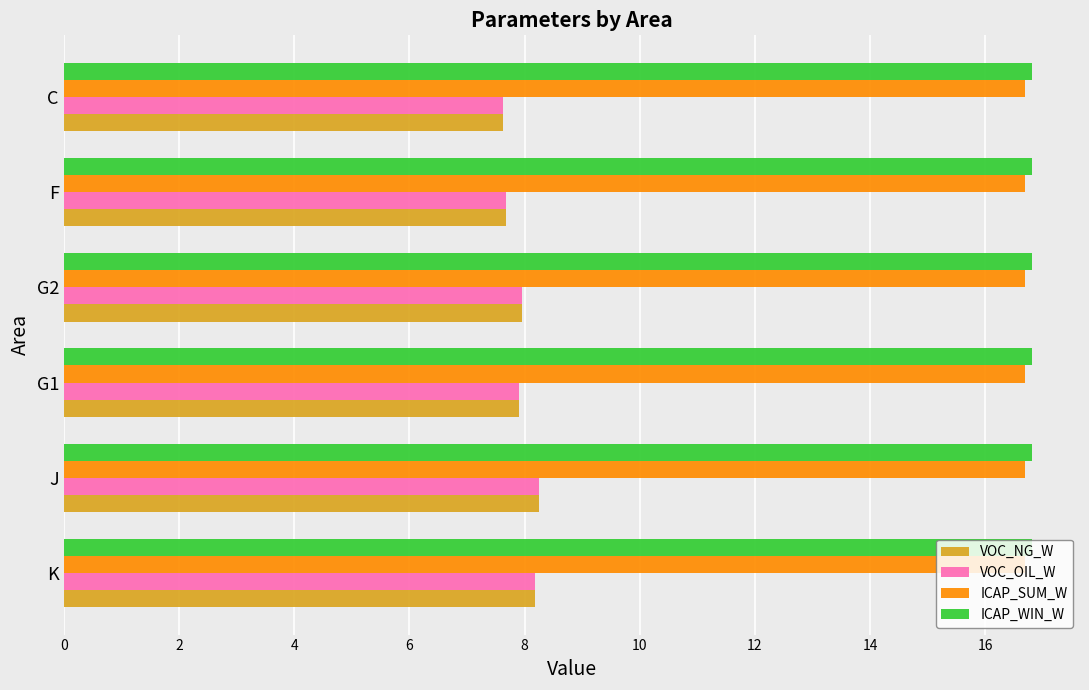

True or false: VOC_OIL_W has a value of 8.2 at K.

True